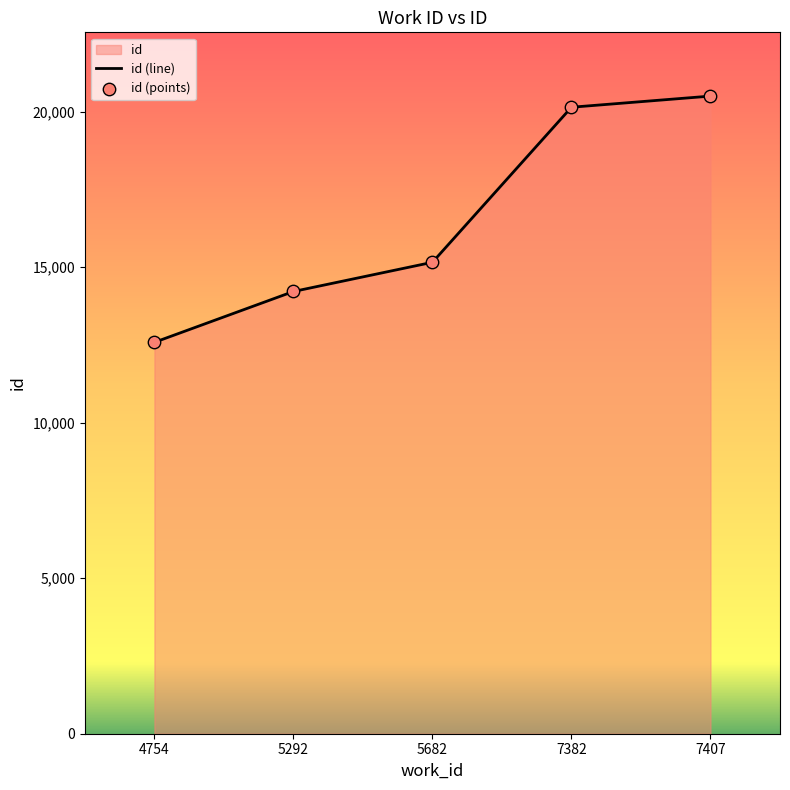

Between 5682 and 7382, which is larger?

7382